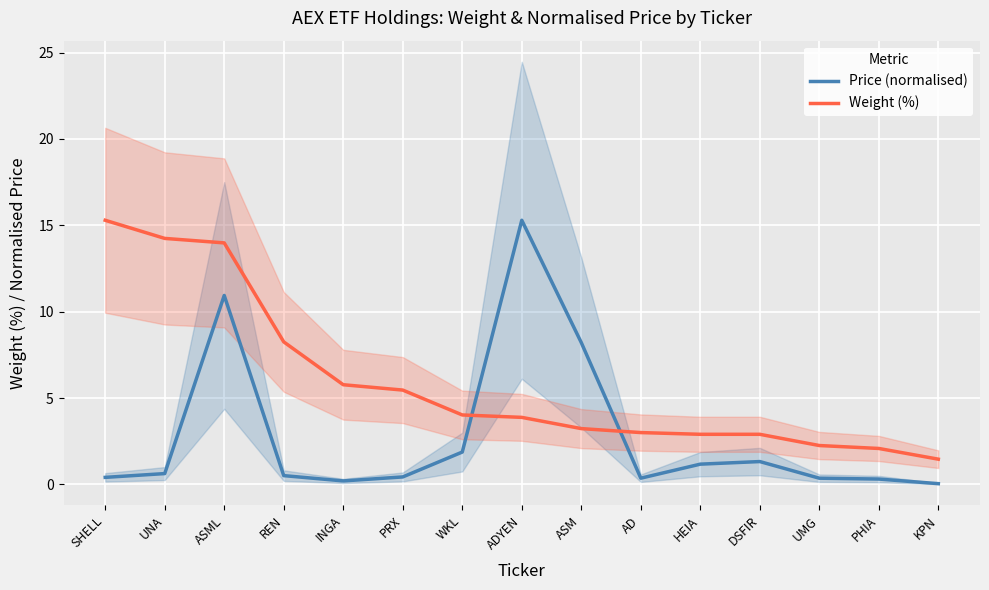

What is the label of the 7th point from the right?

ASM